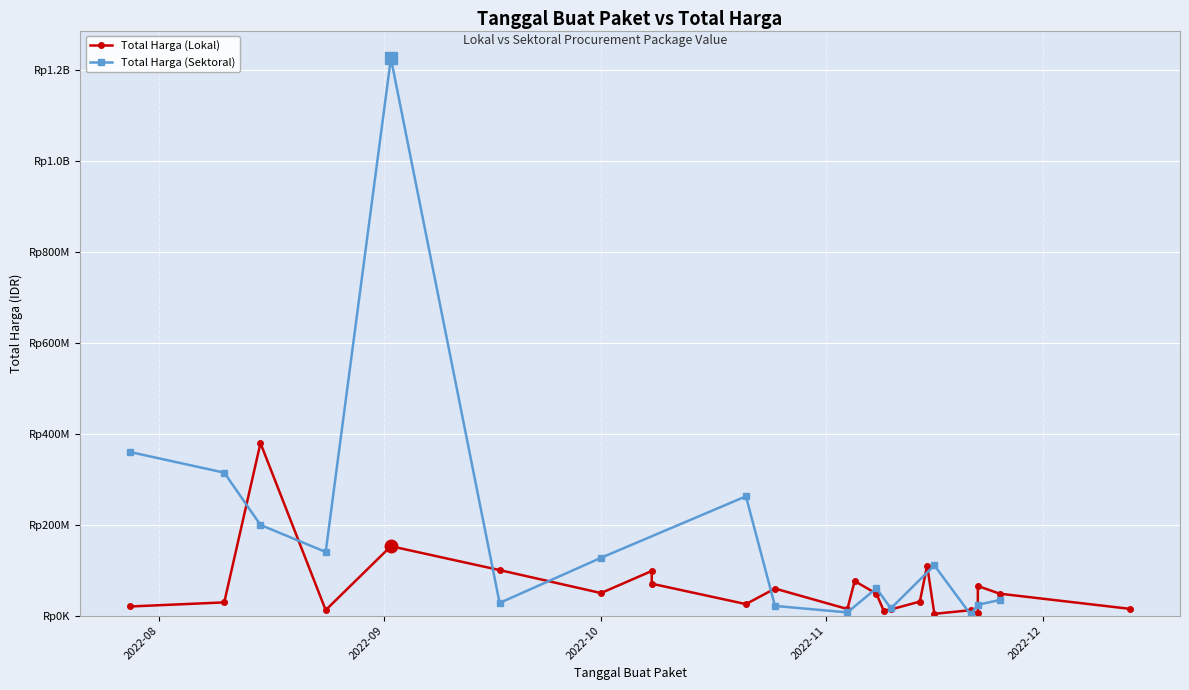

What is the label of the 3rd point from the left?

2022-08-15